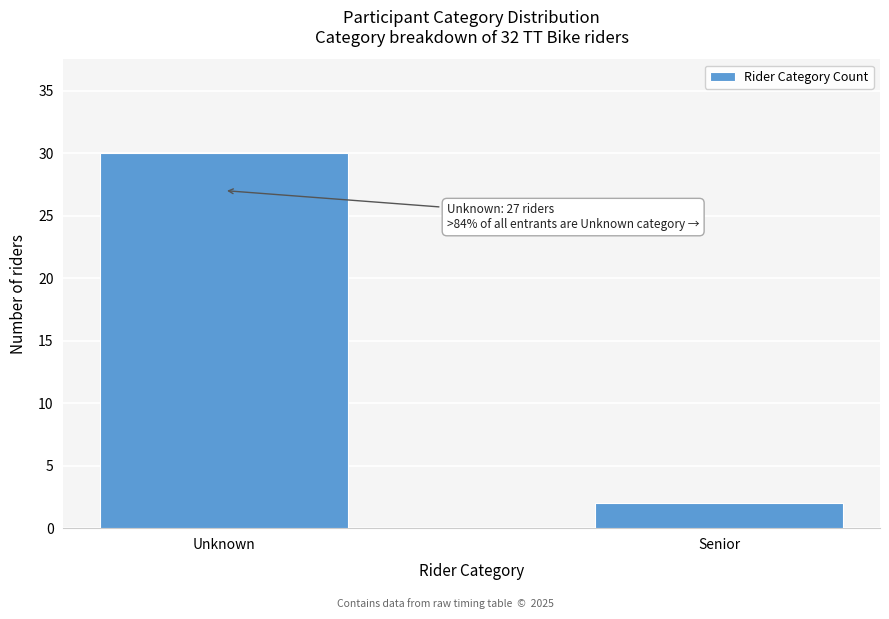

Reading left to right, transcribe all the data shown in this chart.

30	2